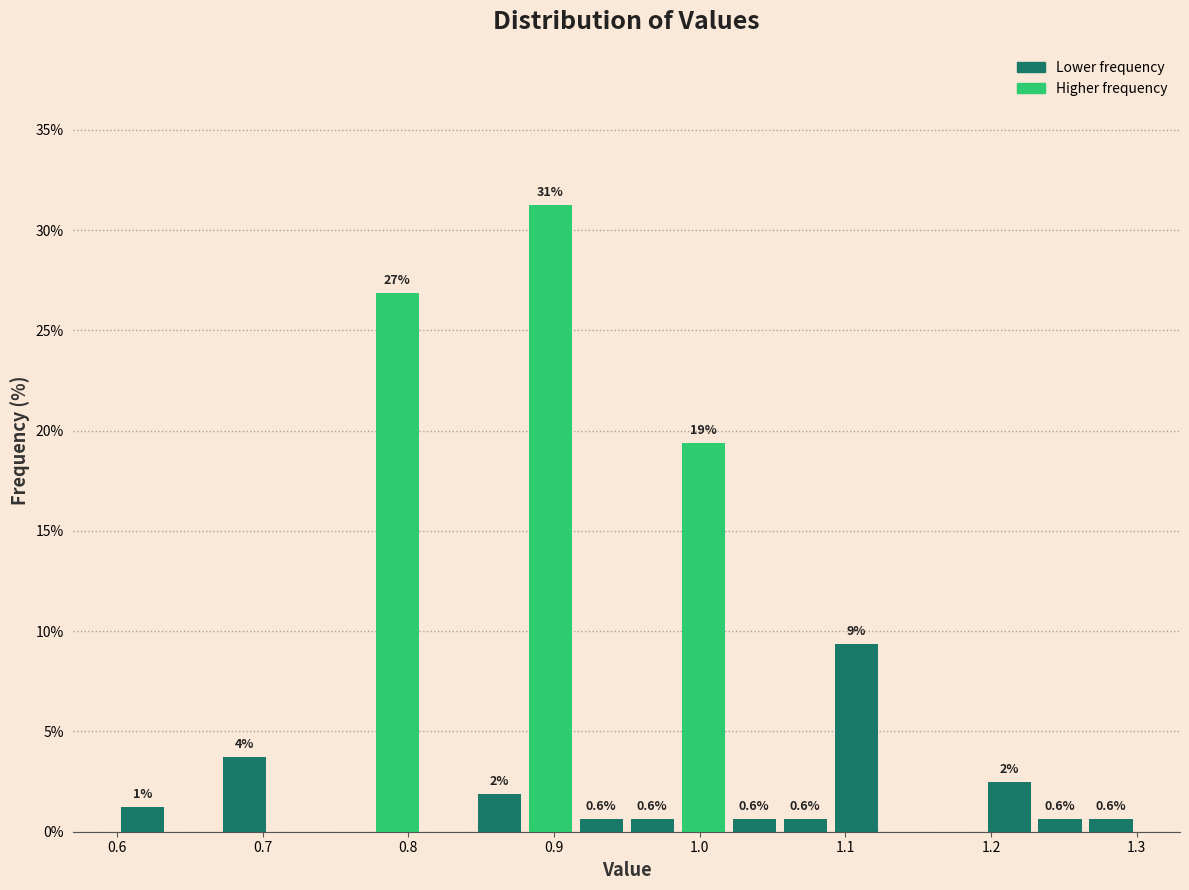

Around what value on the x-axis is the tallest bar? Give the approximate position of its centre, as read against the axis.

0.90